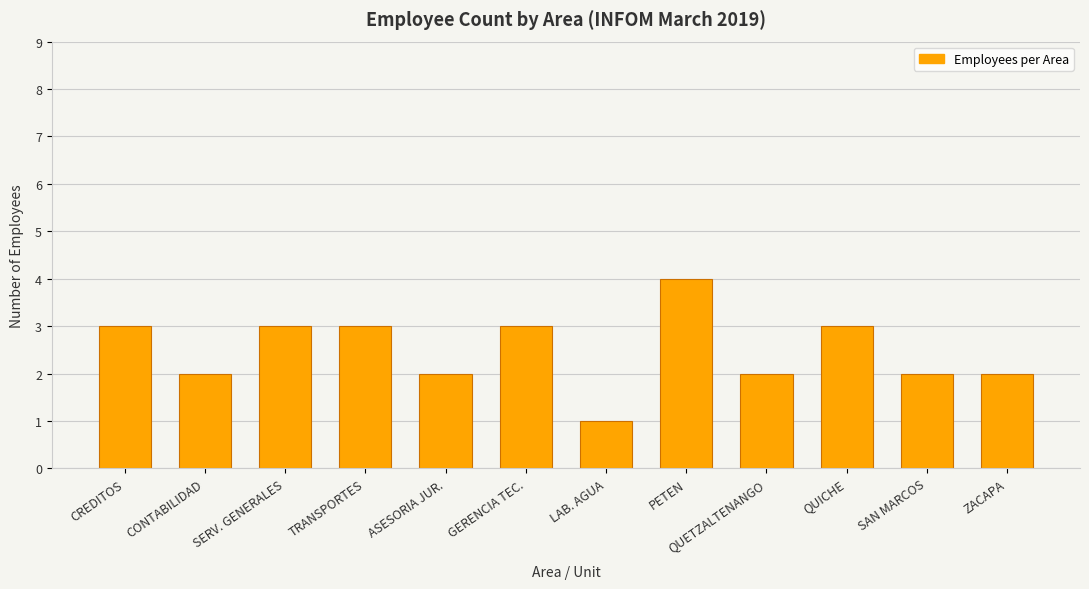

At which category does the chart reach its minimum across all series?

LAB. AGUA